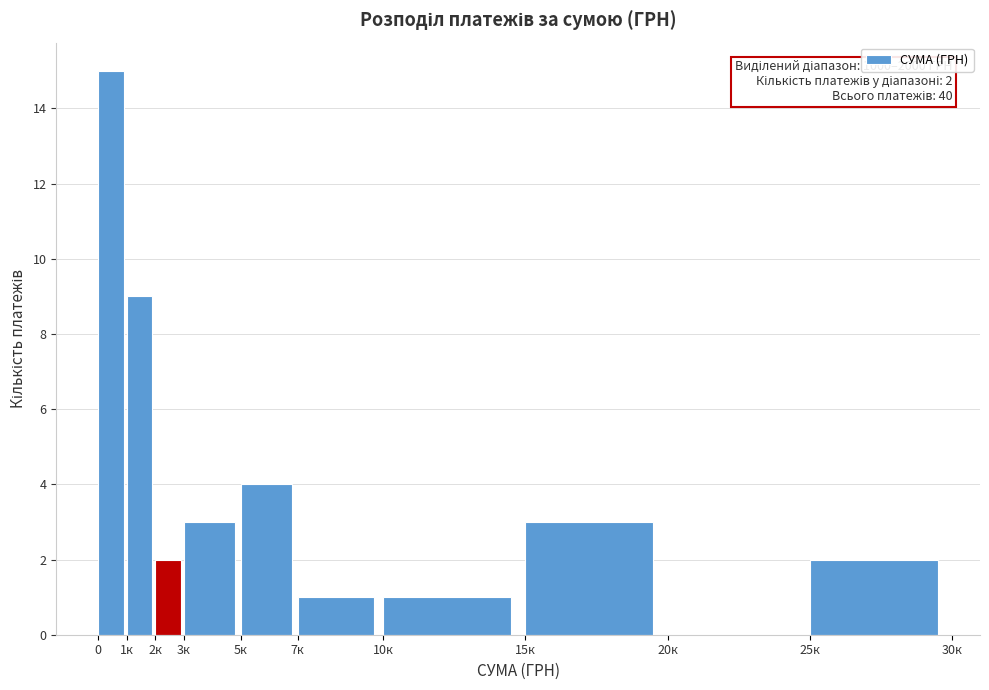

Reading left to right, list all the values displayed in this chart.

0=15	1к=9	2к=2	3к=3	5к=4	7к=1	10к=1	15к=3	20к=0	25к=2